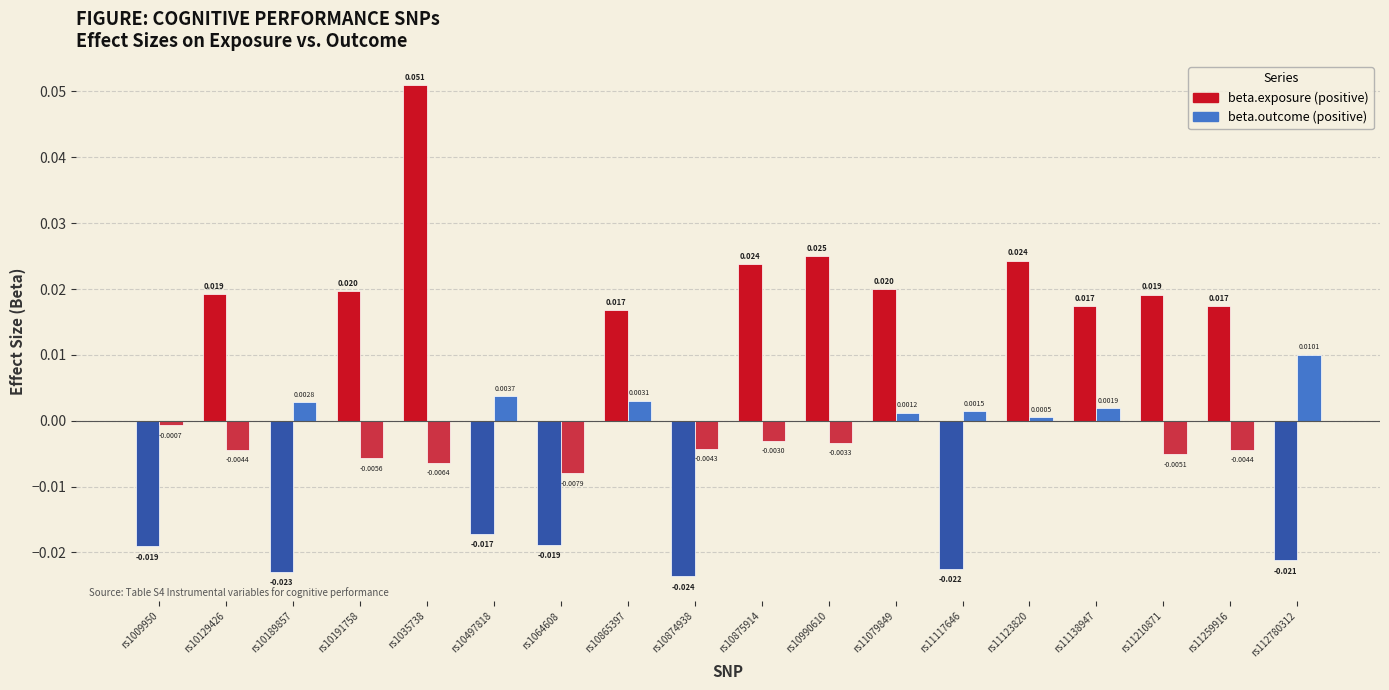

Count the number of data series in this chart.

2